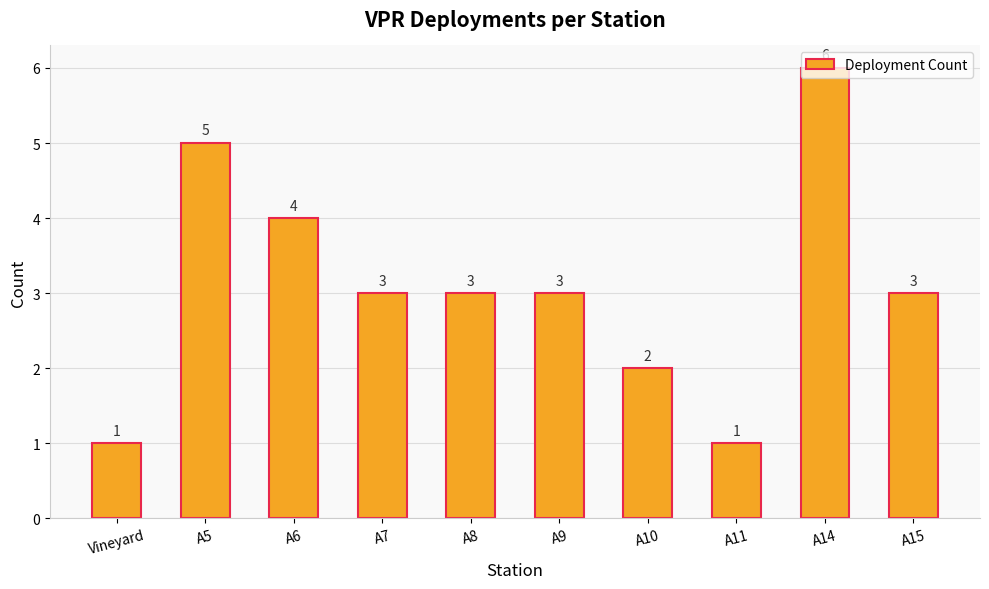

What is the change in value from Vineyard to A14?

+5